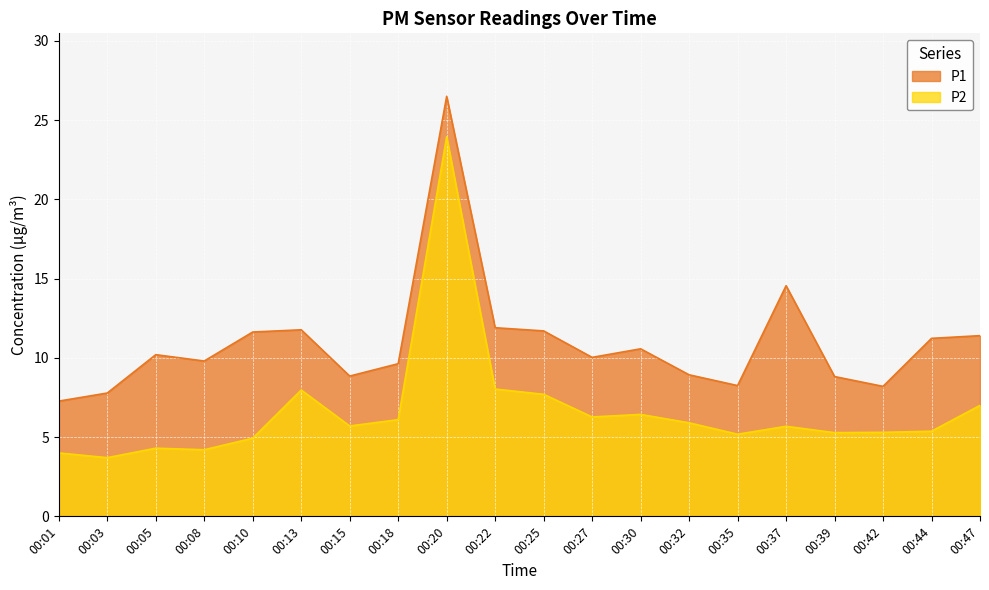

What is the value of the P2 point at the 8th from the left?

6.1